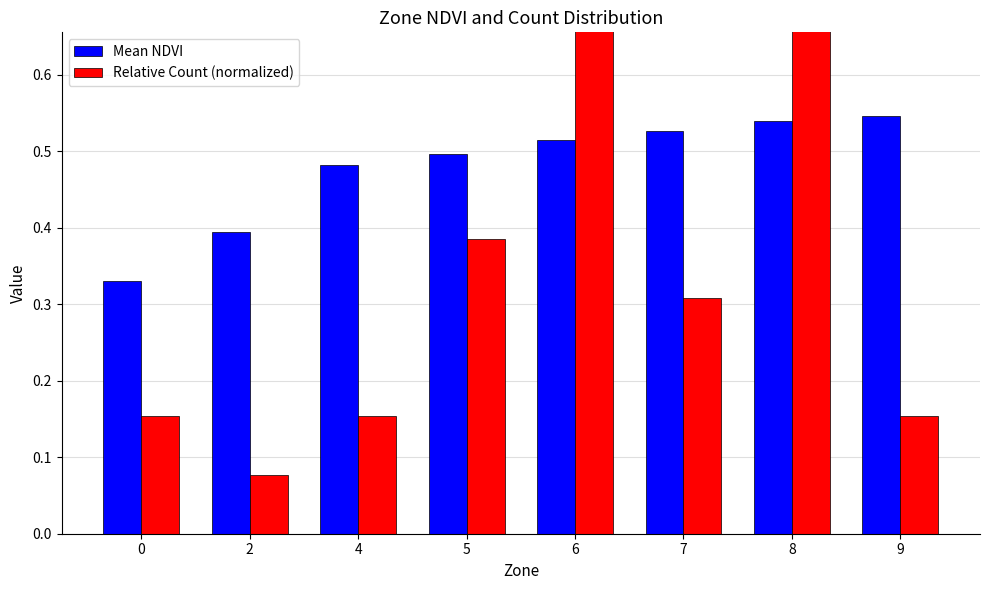

Reading left to right, extract all data points from this chart.

Mean NDVI: 0.3	0.4	0.5	0.5	0.5	0.5	0.5	0.5
Relative Count (normalized): 0.2	0.1	0.2	0.4	1.0	0.3	0.8	0.2